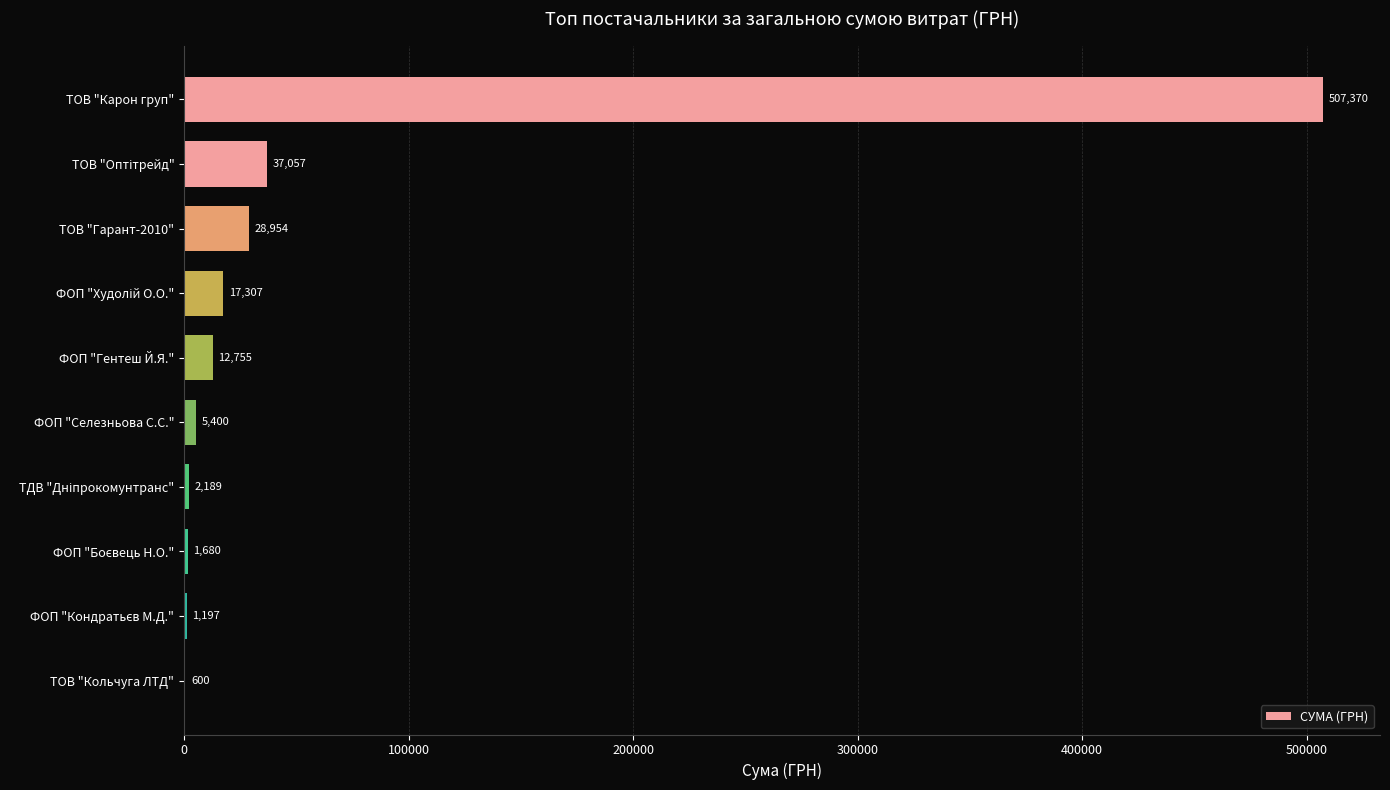

What is the average value?

61450.9